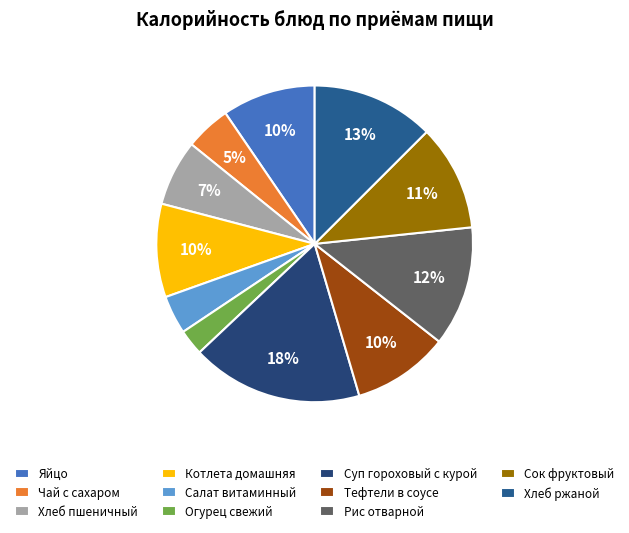

Does Тефтели в соусе account for over 50% of the chart?

No